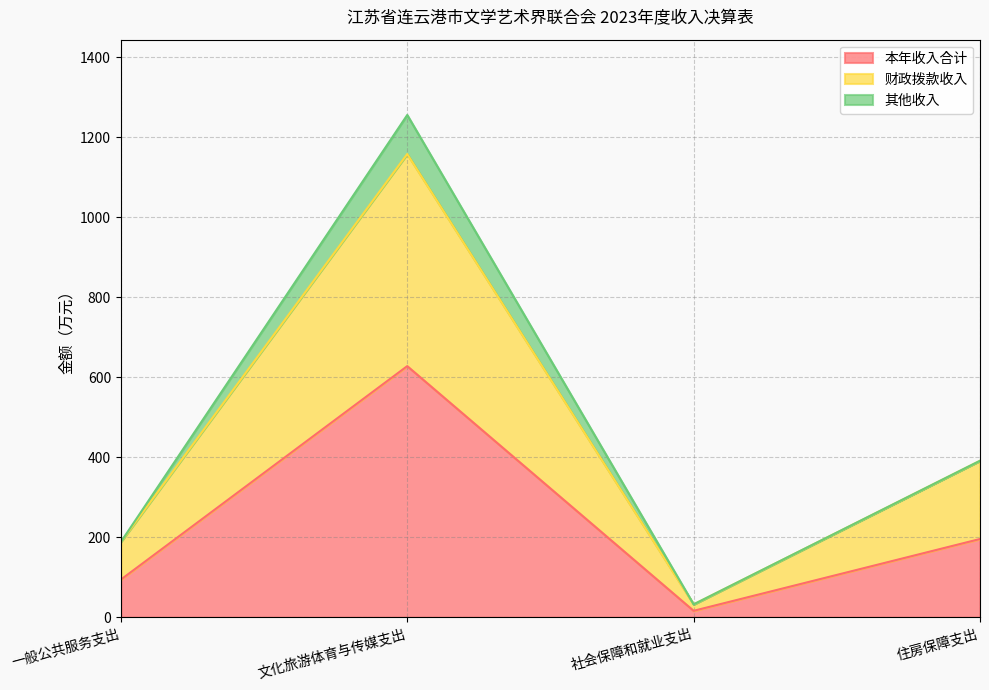

At which category does 财政拨款收入 reach its first local valley?

社会保障和就业支出